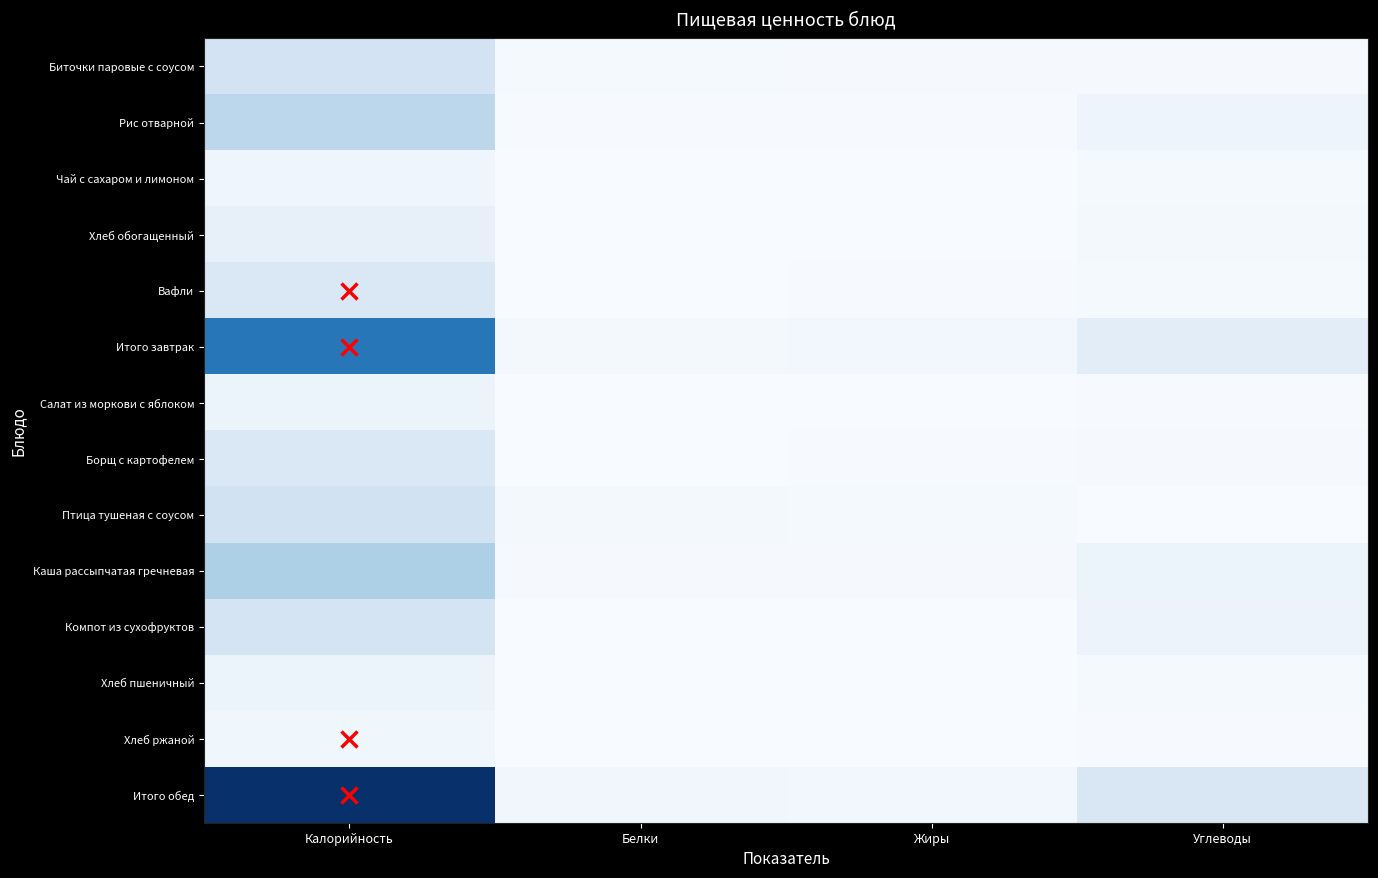

What is the greatest value displayed?

751.0